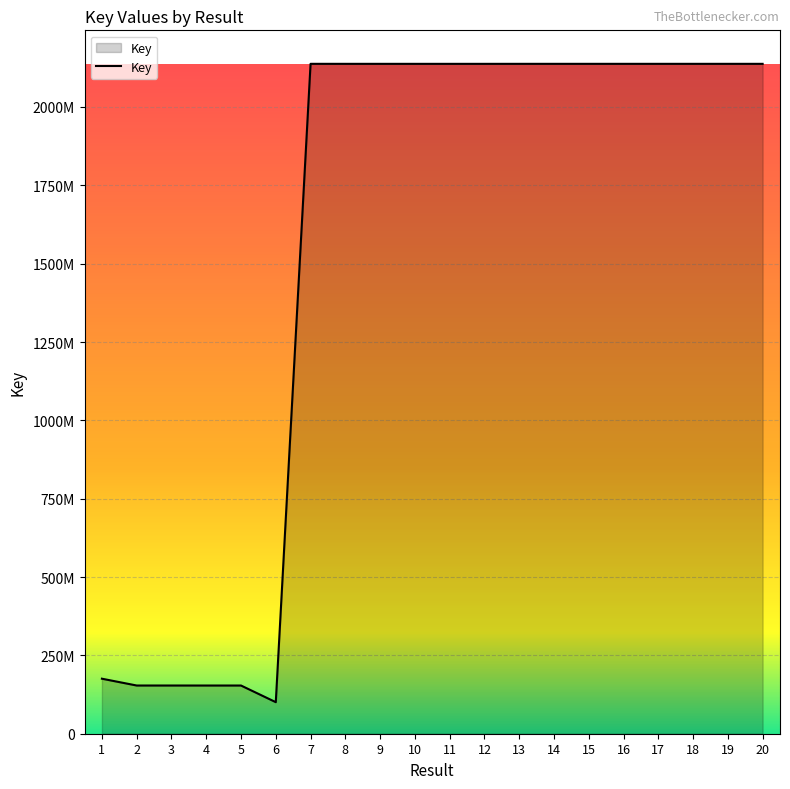

Is this an area chart (filled region under the line)?

Yes